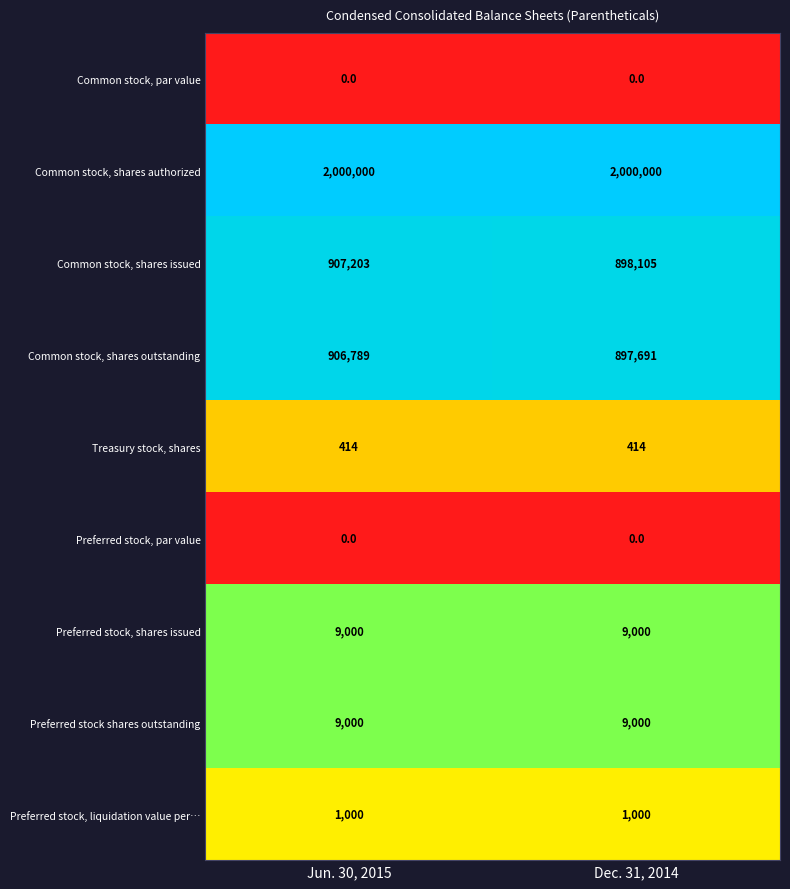

The value of Common stock, shares authorized at Jun. 30, 2015 is 499910. True or false?

False